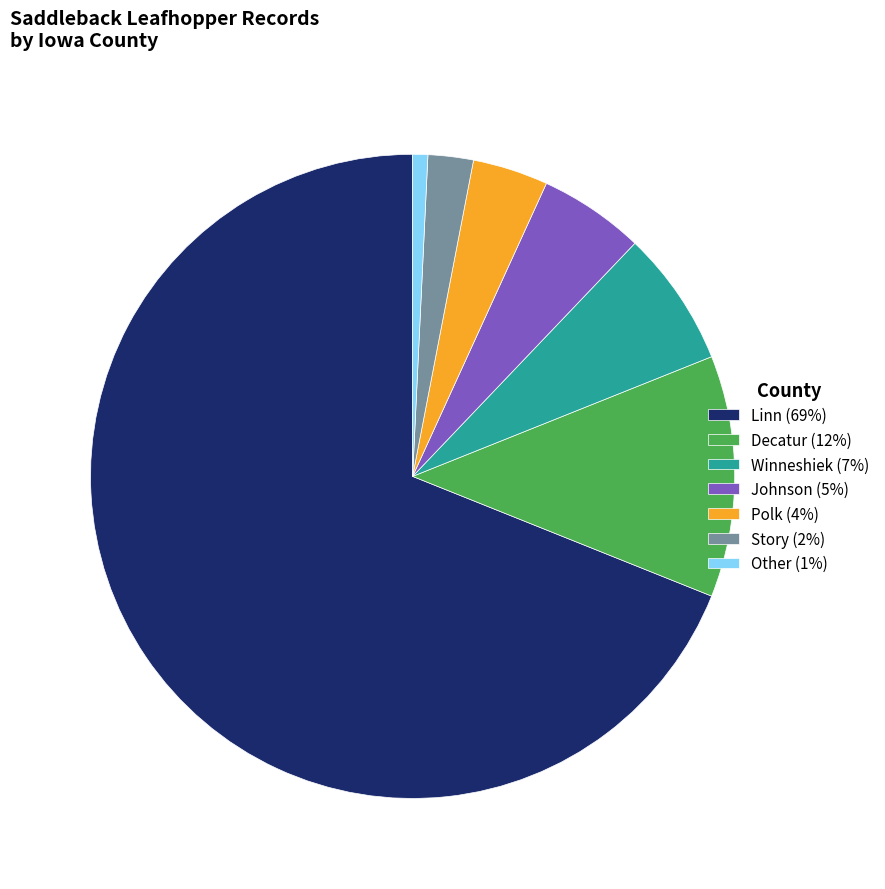

How many segments does this pie chart have?

7